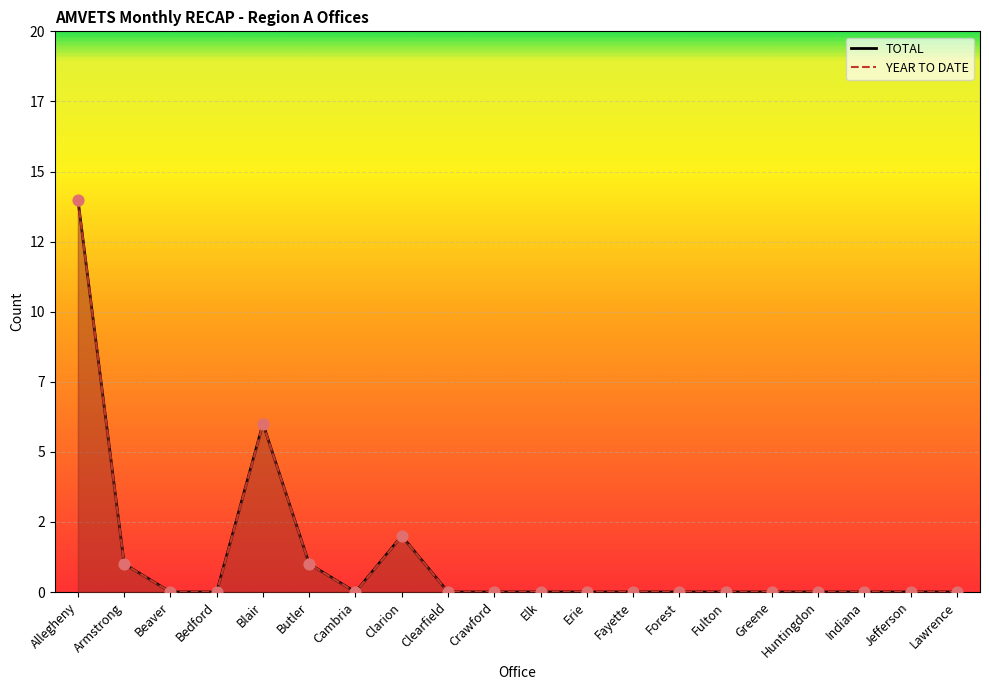

What are all the series names shown in the legend?

TOTAL, YEAR TO DATE